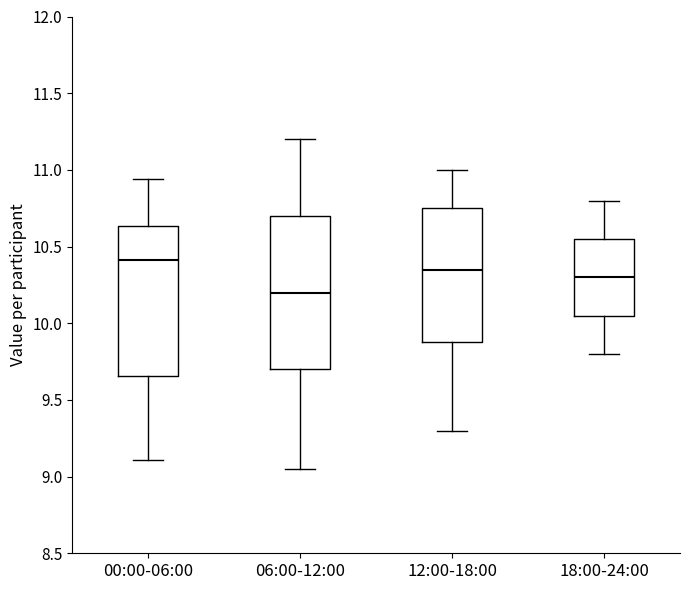

Which box has the lowest median line?

06:00-12:00